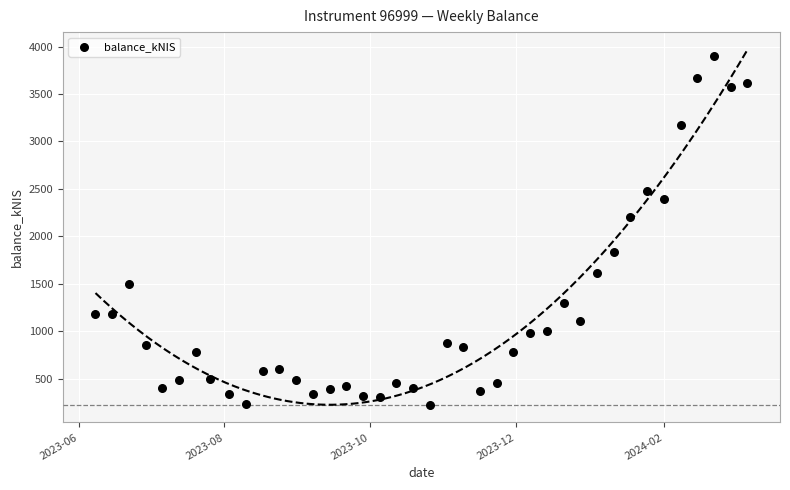

What is the range of X values (max minus min)?

273.0